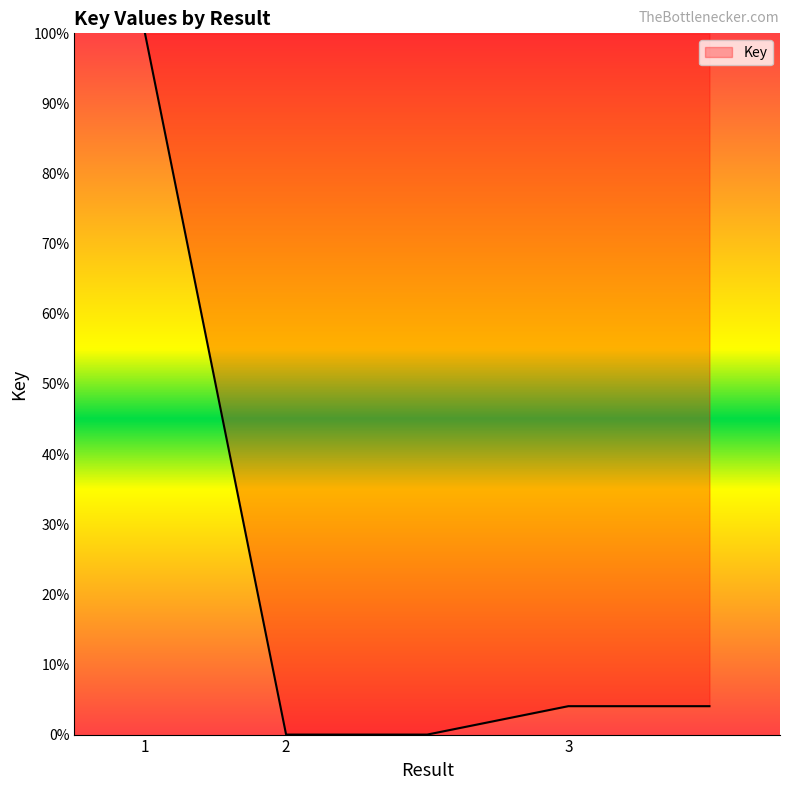

What is the difference between the maximum and minimum values?

100.0